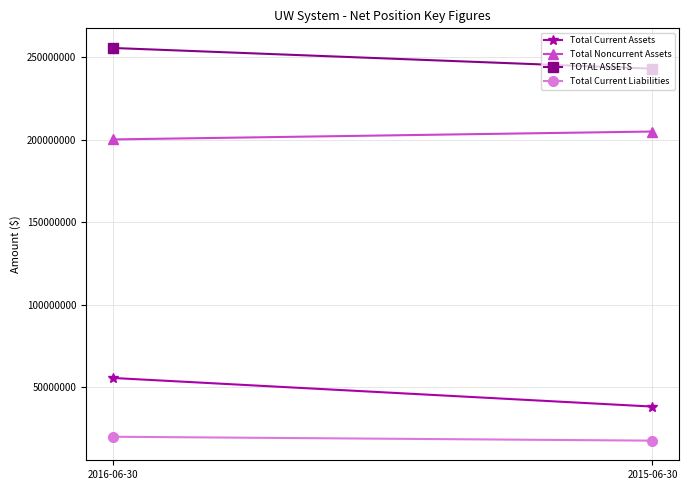

What is the difference between the highest and lowest values at 2015-06-30?

225588687.0